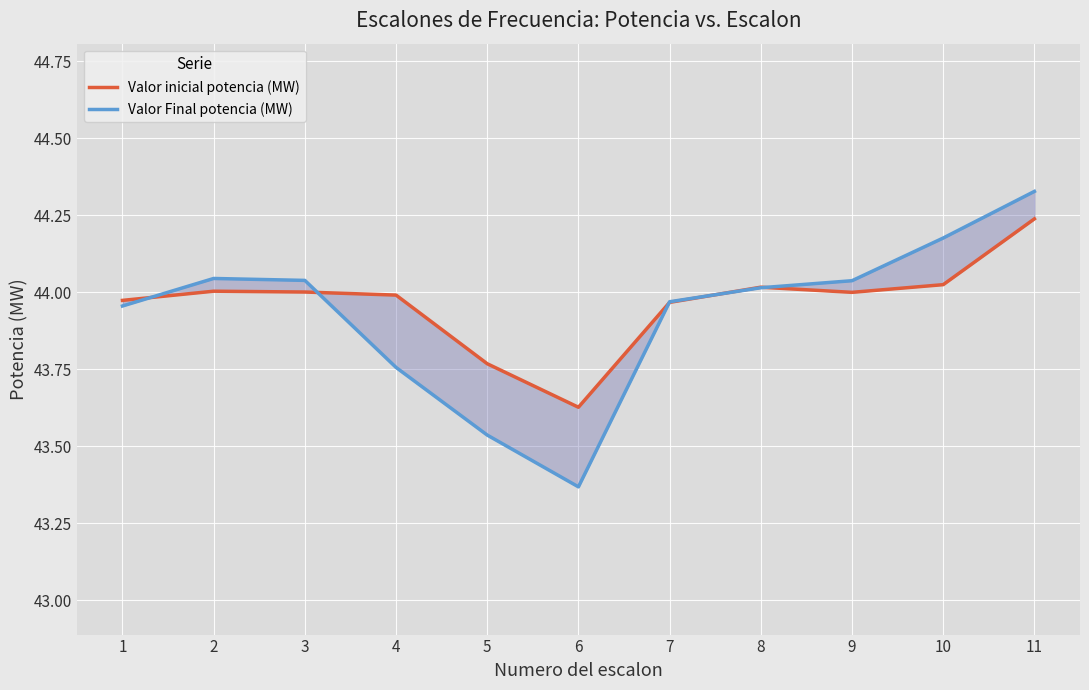

List the series in order of their peak value, highest first.

Valor Final potencia (MW), Valor inicial potencia (MW)